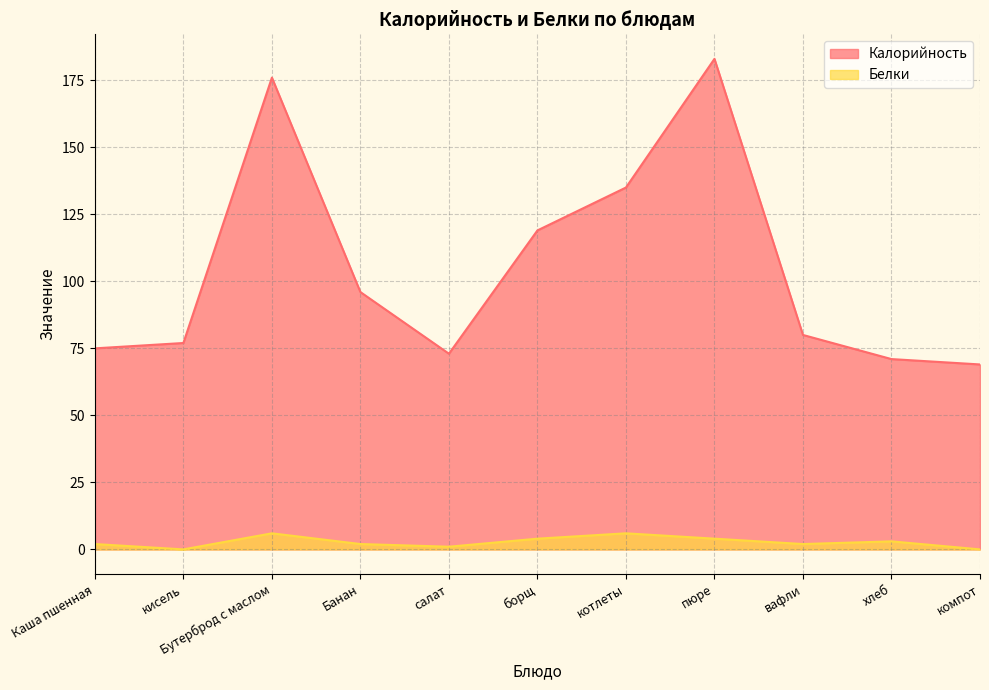

What is the sum of the Белки values at хлеб and компот?

3